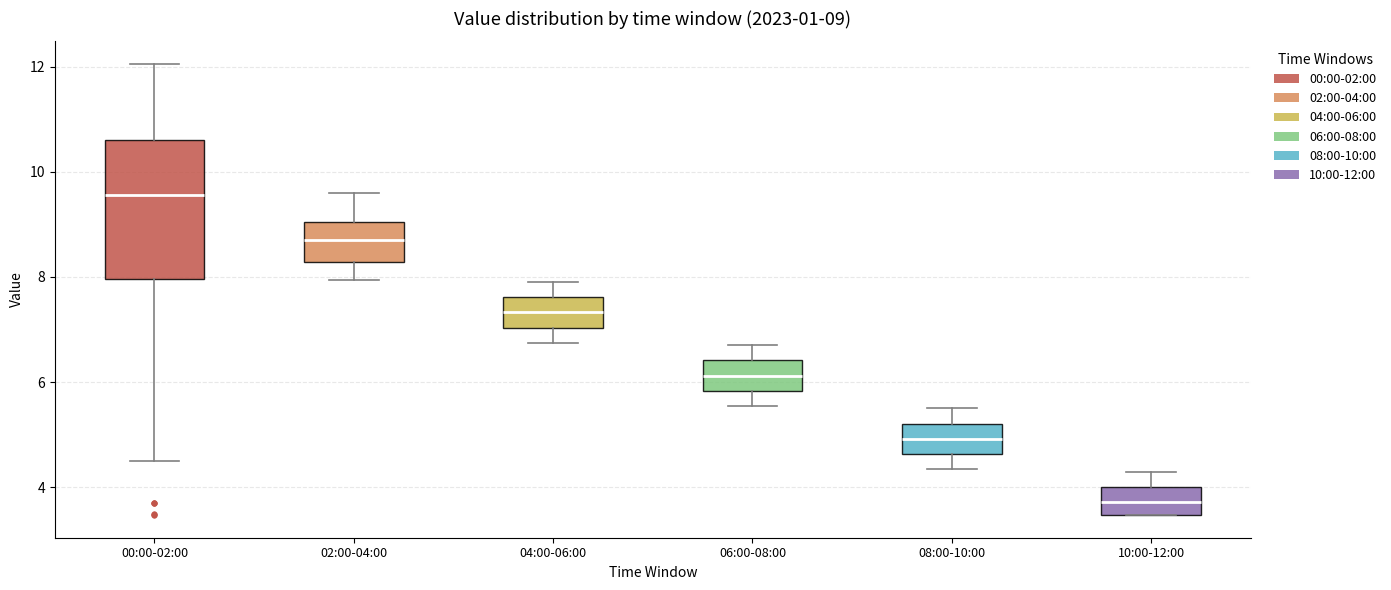

Which box is the tallest, from its lower edge to its upper edge?

00:00-02:00